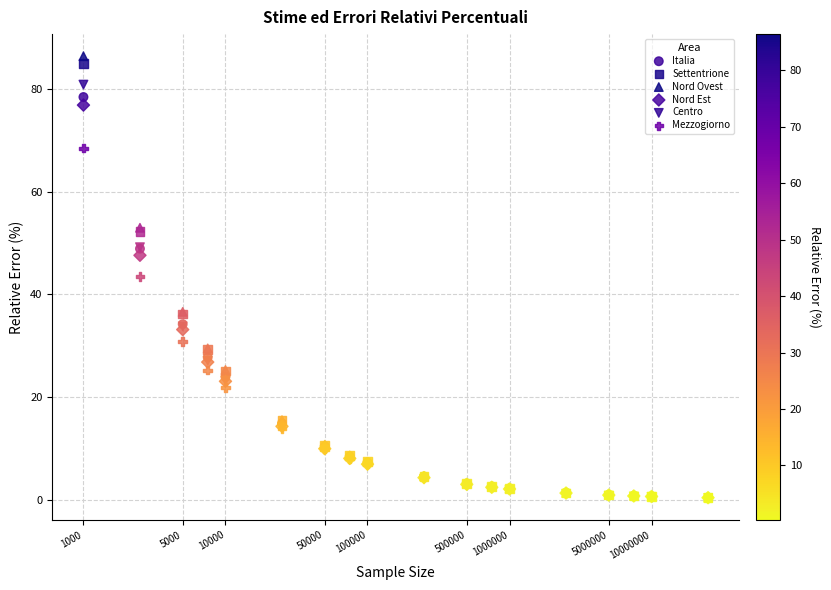

What are all the series names shown in the legend?

Italia, Settentrione, Nord Ovest, Nord Est, Centro, Mezzogiorno